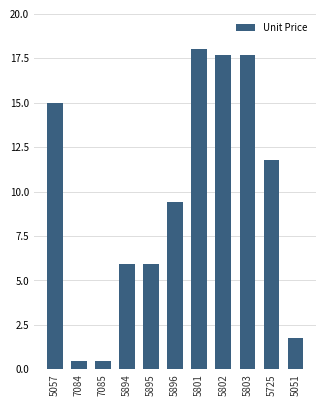

Where does the data first go above 9?

5057